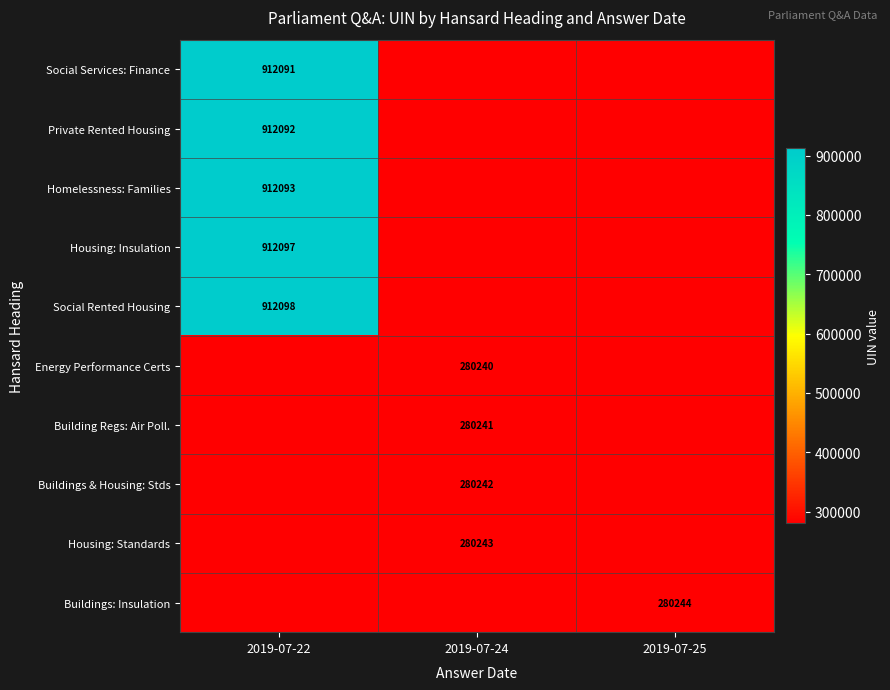

The Energy Performance Certs series shows 101535 at 2019-07-24. True or false?

False